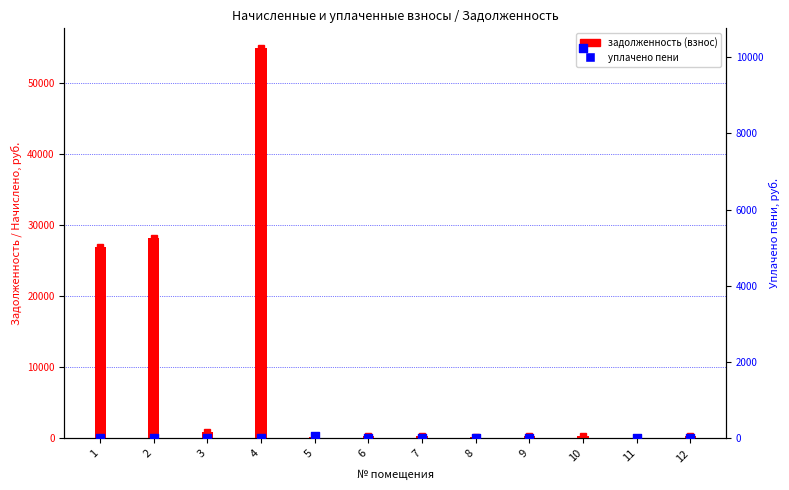

What is the total value across all series at 3?

840.8